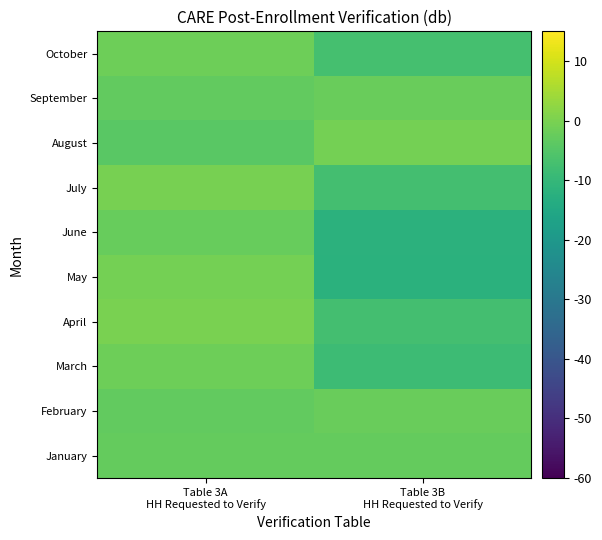

Count the number of data series in this chart.

10